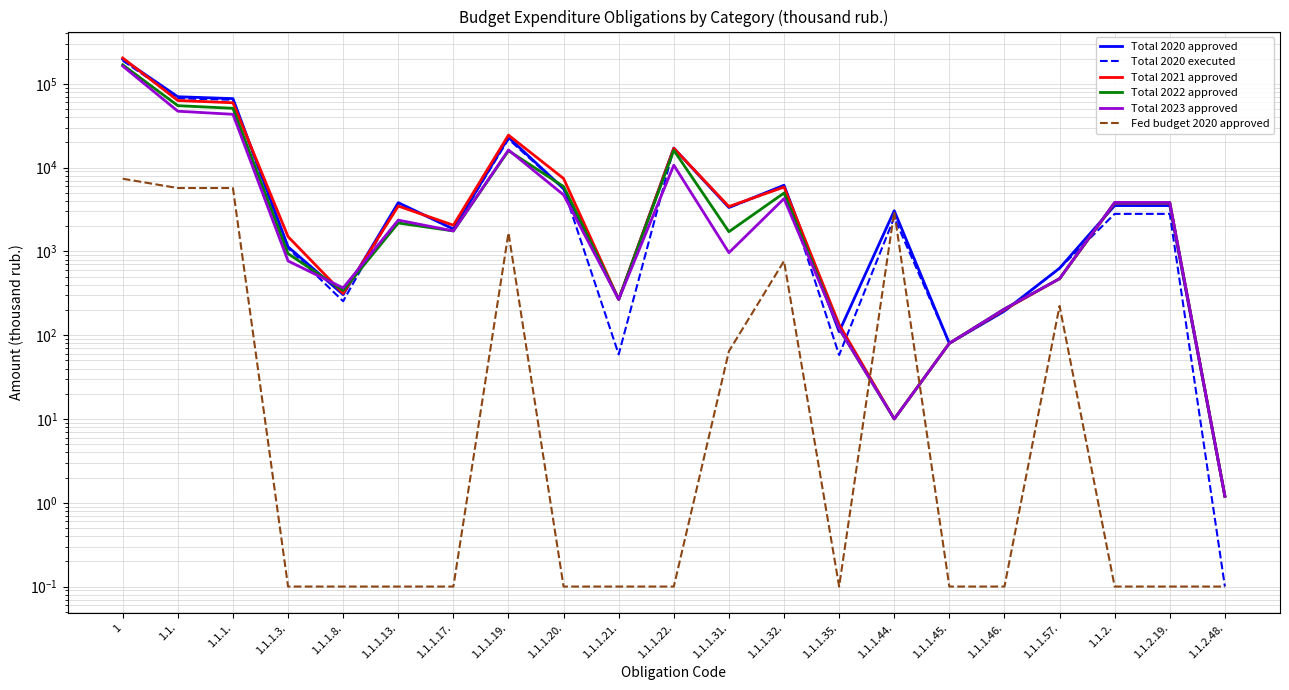

Is it true that Fed budget 2020 approved equals 0.2 at 1.1.1.17.?

False